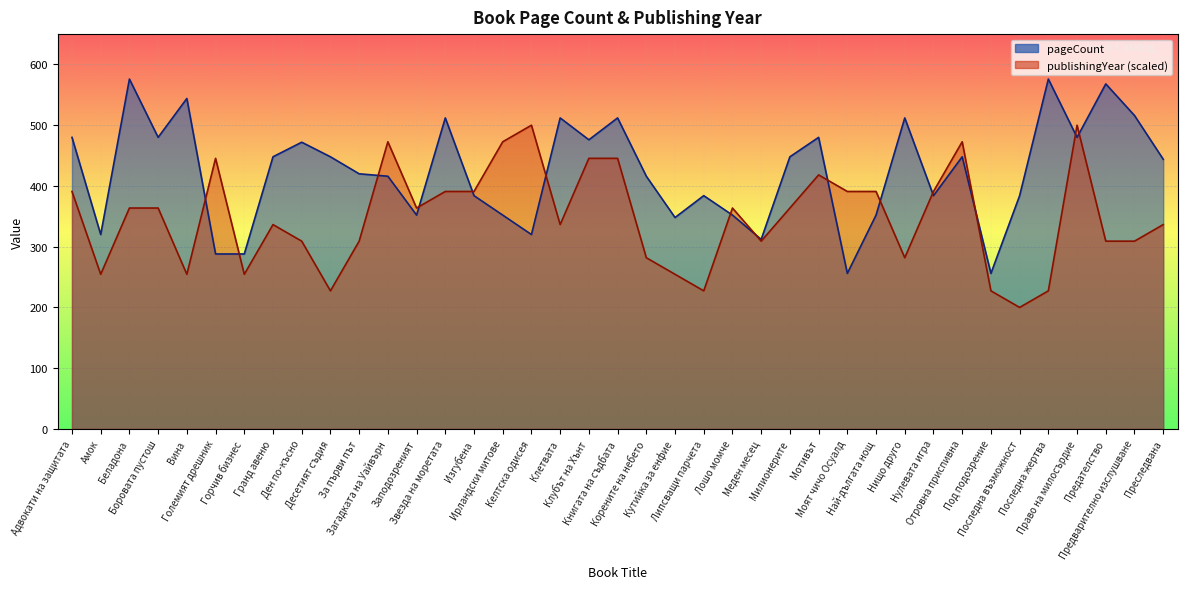

Is the value of pageCount at Милионерите greater than the value of publishingYear at Заподозреният?

Yes